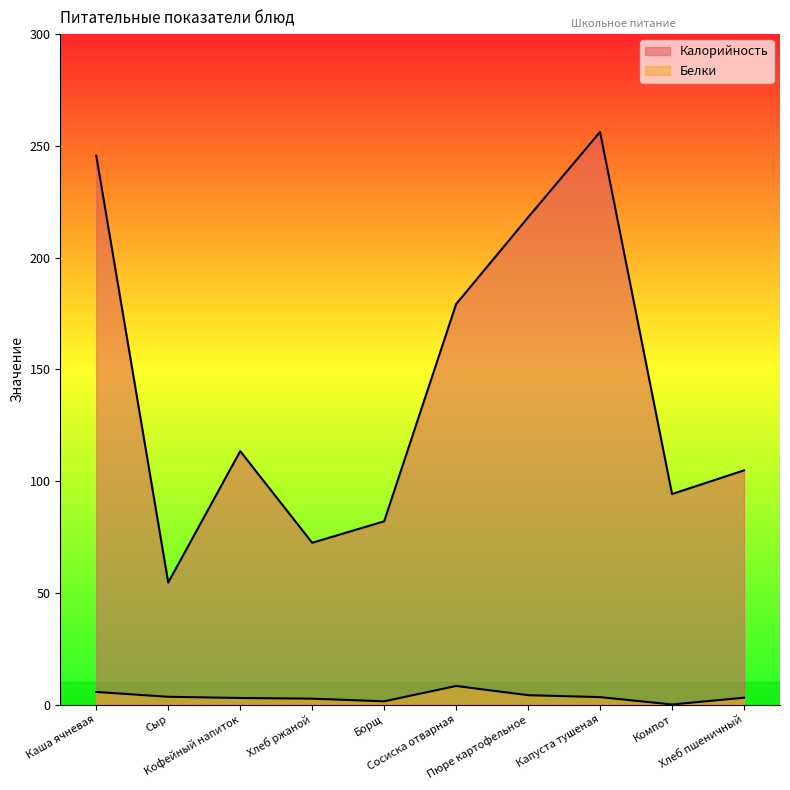

Read the Калорийность value at Кофейный напиток.

113.4